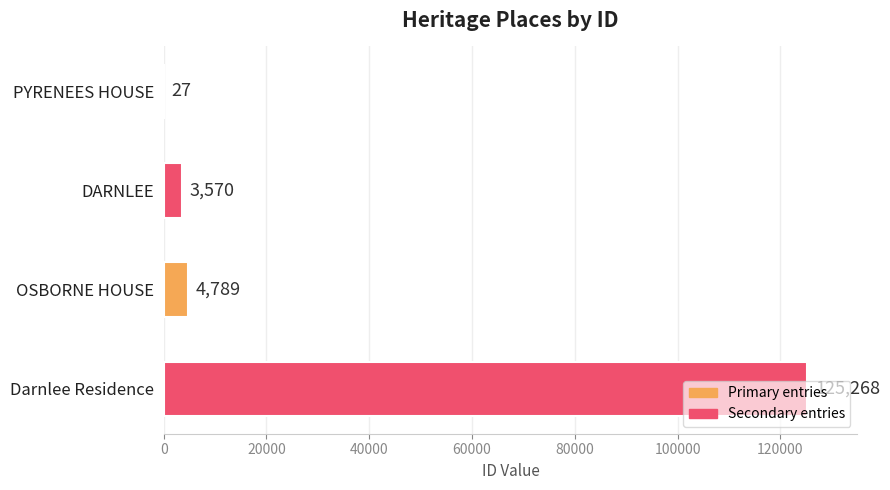

What is the sum of the values at OSBORNE HOUSE and PYRENEES HOUSE?

4816